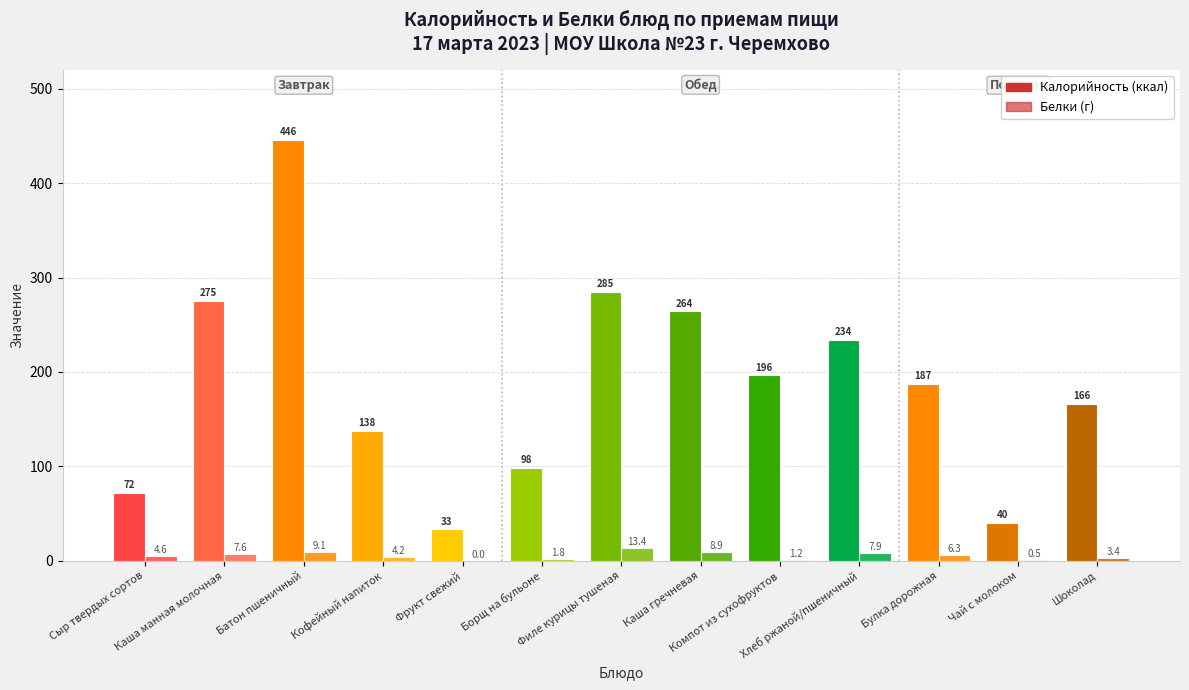

Count the number of categories in the chart.

13